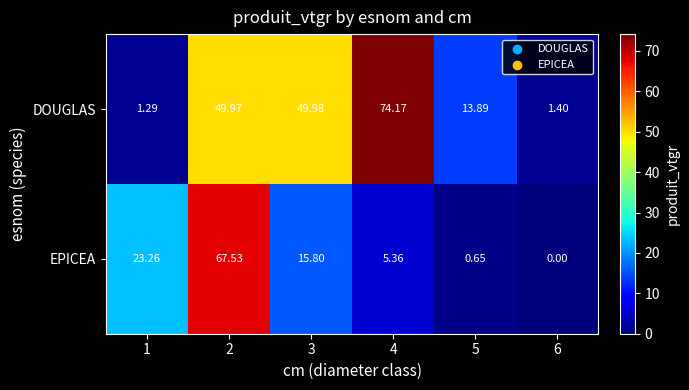

Is the value of DOUGLAS at 6 greater than the value of EPICEA at 6?

Yes